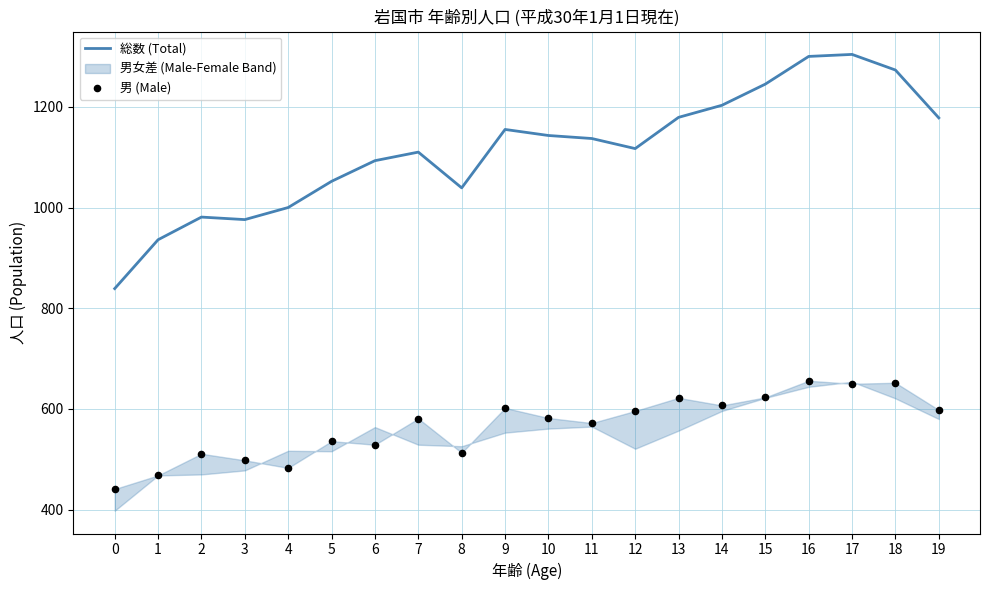

What is the total value across all series at 8?

1552